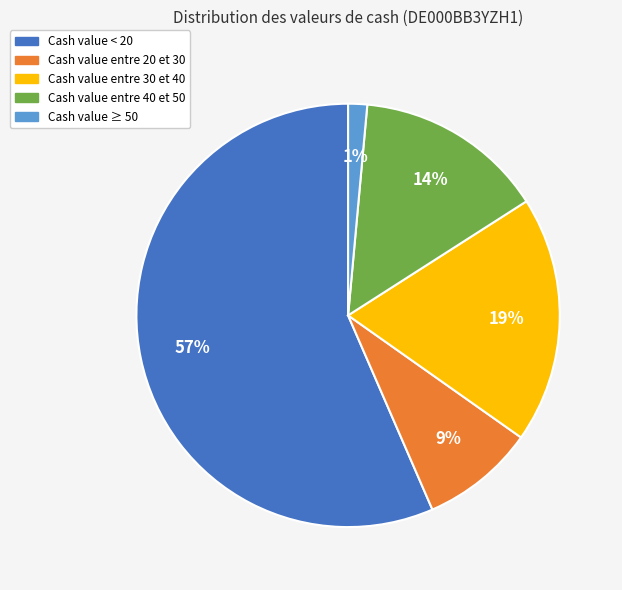

To the nearest percent, what is the average slice percentage?

20%